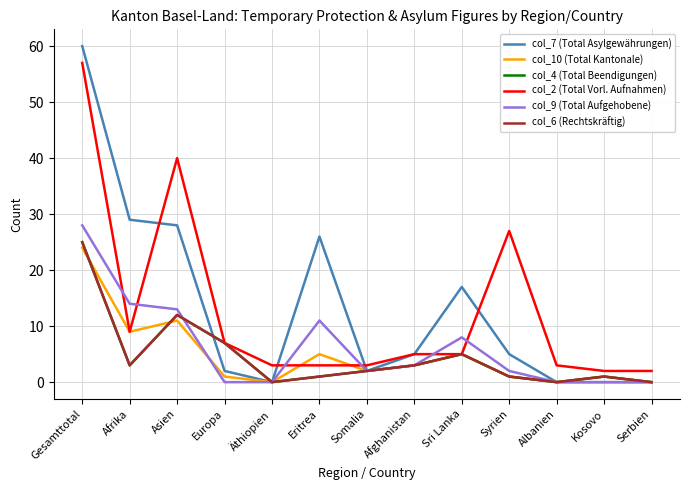

Does the chart display data point markers on the line(s)?

No